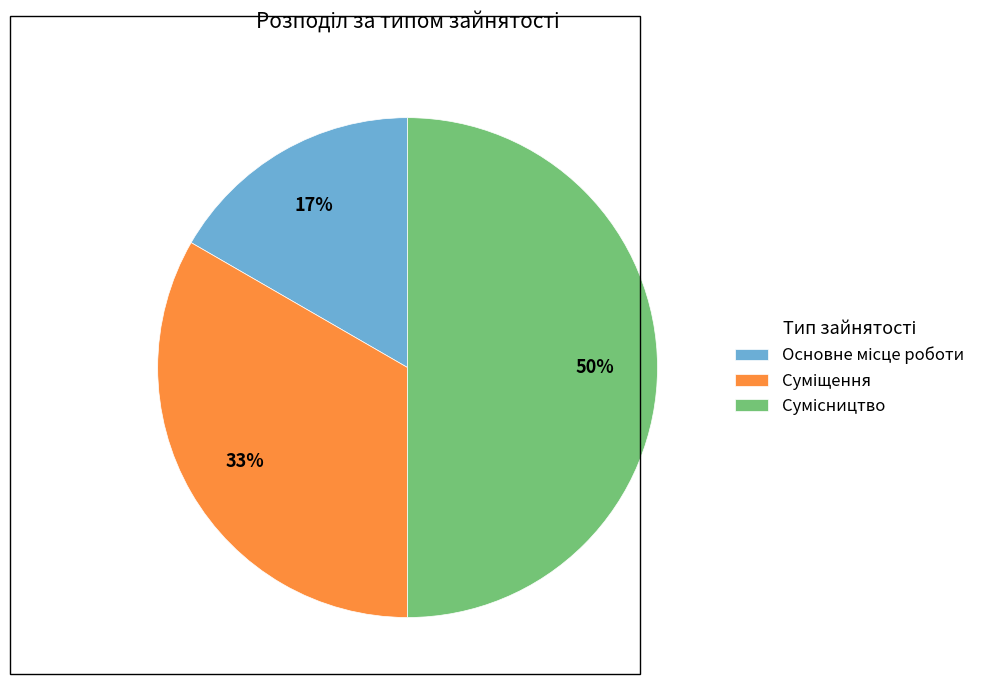

To the nearest percent, what is the difference between the largest and smallest slice percentages?

33%